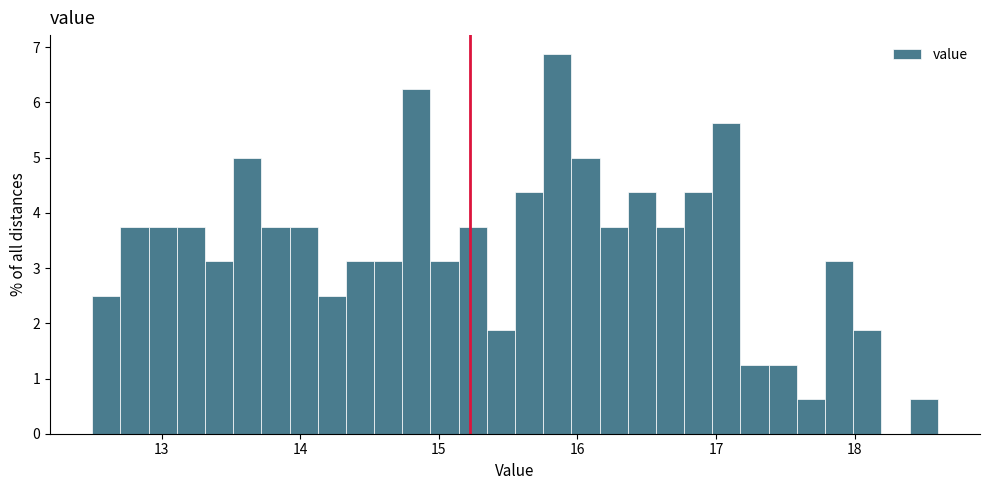

Read against the x-axis, roughly where is the centre of the tallest bar?

15.9